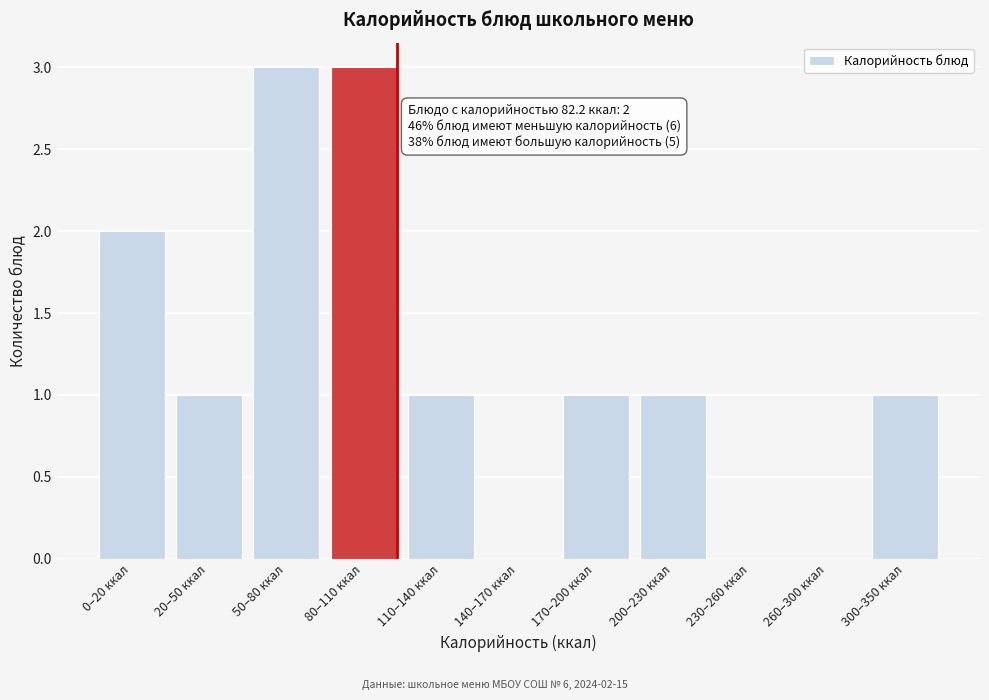

Reading left to right, list all the values displayed in this chart.

0–20 ккал=2	20–50 ккал=1	50–80 ккал=3	80–110 ккал=3	110–140 ккал=1	140–170 ккал=0	170–200 ккал=1	200–230 ккал=1	230–260 ккал=0	260–300 ккал=0	300–350 ккал=1